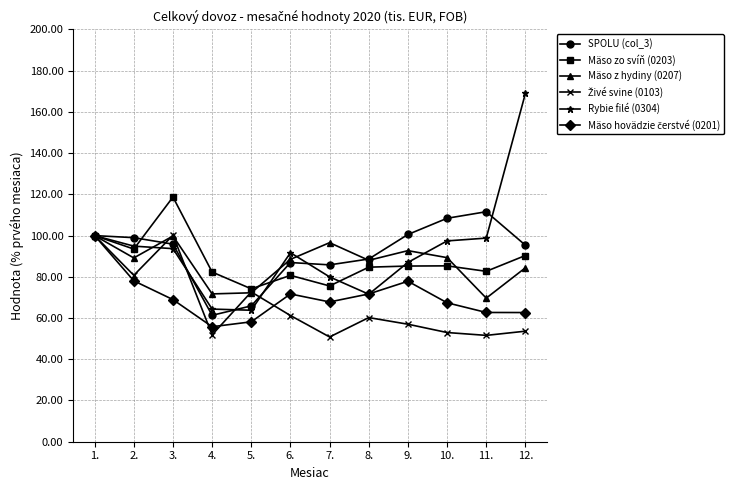

Is this an area chart (filled region under the line)?

No